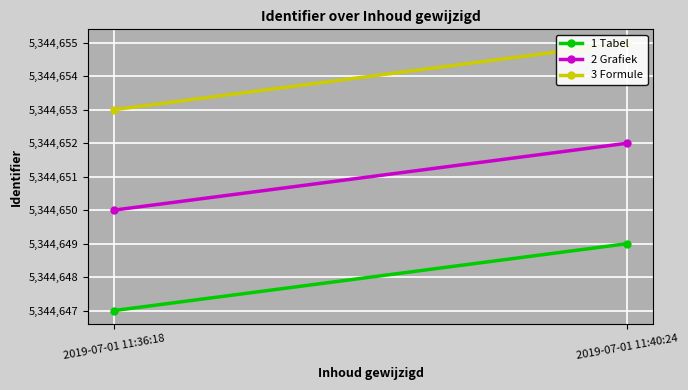

What is the difference between the maximum and minimum values in the 3 Formule series?

2